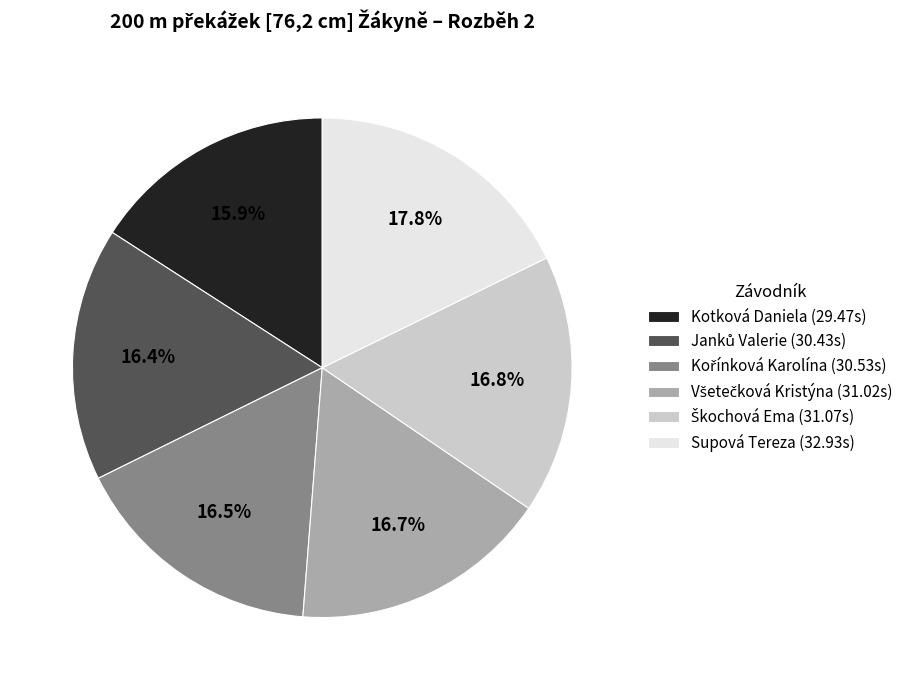

How much of the chart is everything except Kotková Daniela (29.47s)?

84.1%